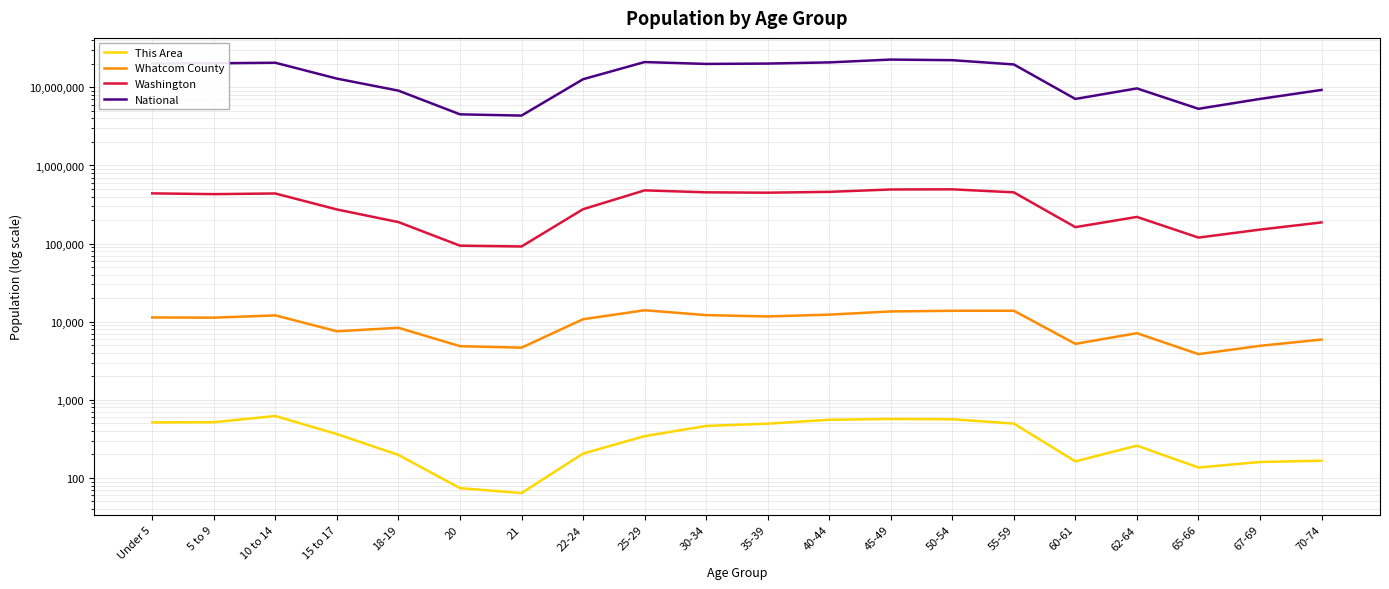

The National series shows 4519129 at 20. True or false?

True